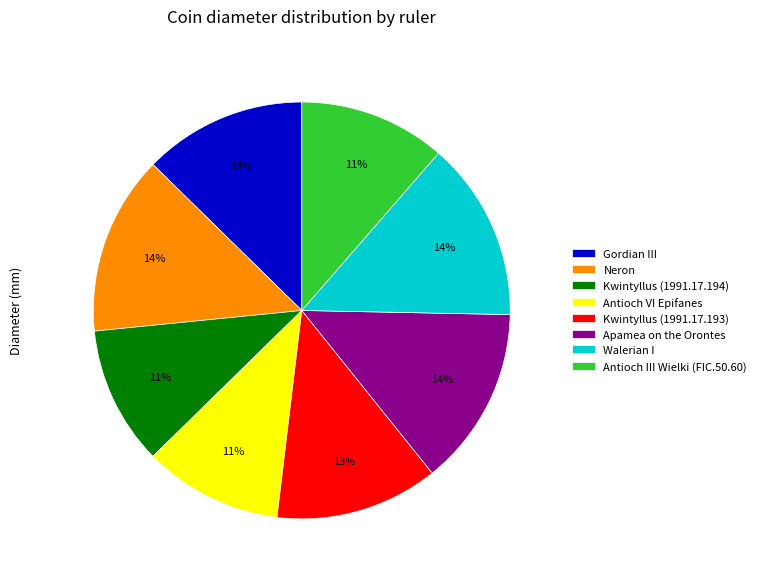

Is the sum of Kwintyllus (1991.17.194) and Antioch III Wielki (FIC.50.60) greater than half?

No